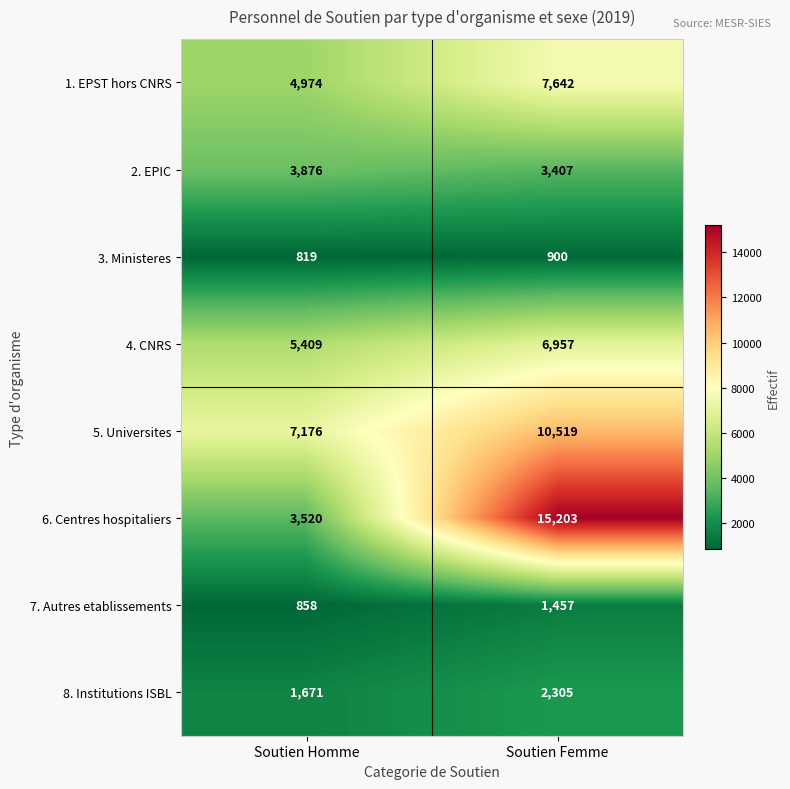

Which series changed the most between Soutien Homme and Soutien Femme?

6. Centres hospitaliers